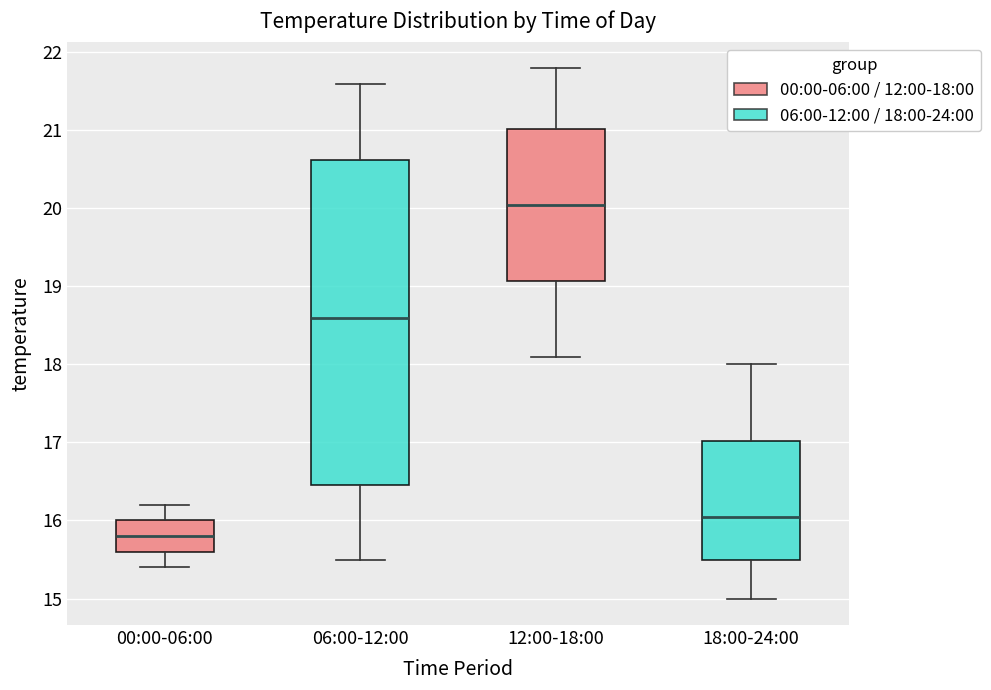

Reading left to right, transcribe this box plot: for each box, give where its median line is, the range the box spans, and where its two whiskers end, as read against the y-axis. The values are not printed on the chart, so give them approximately, as read against the axis.

00:00-06:00: median 15.8, box 15.6 to 16.0, whiskers 15.4 to 16.2
06:00-12:00: median 18.6, box 16.5 to 20.6, whiskers 15.5 to 21.6
12:00-18:00: median 20.1, box 19.1 to 21.0, whiskers 18.1 to 21.8
18:00-24:00: median 16.1, box 15.5 to 17.0, whiskers 15.0 to 18.0